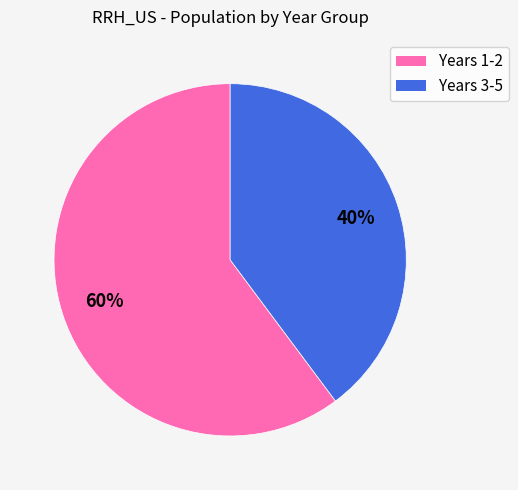

How many slices are in this pie chart?

2